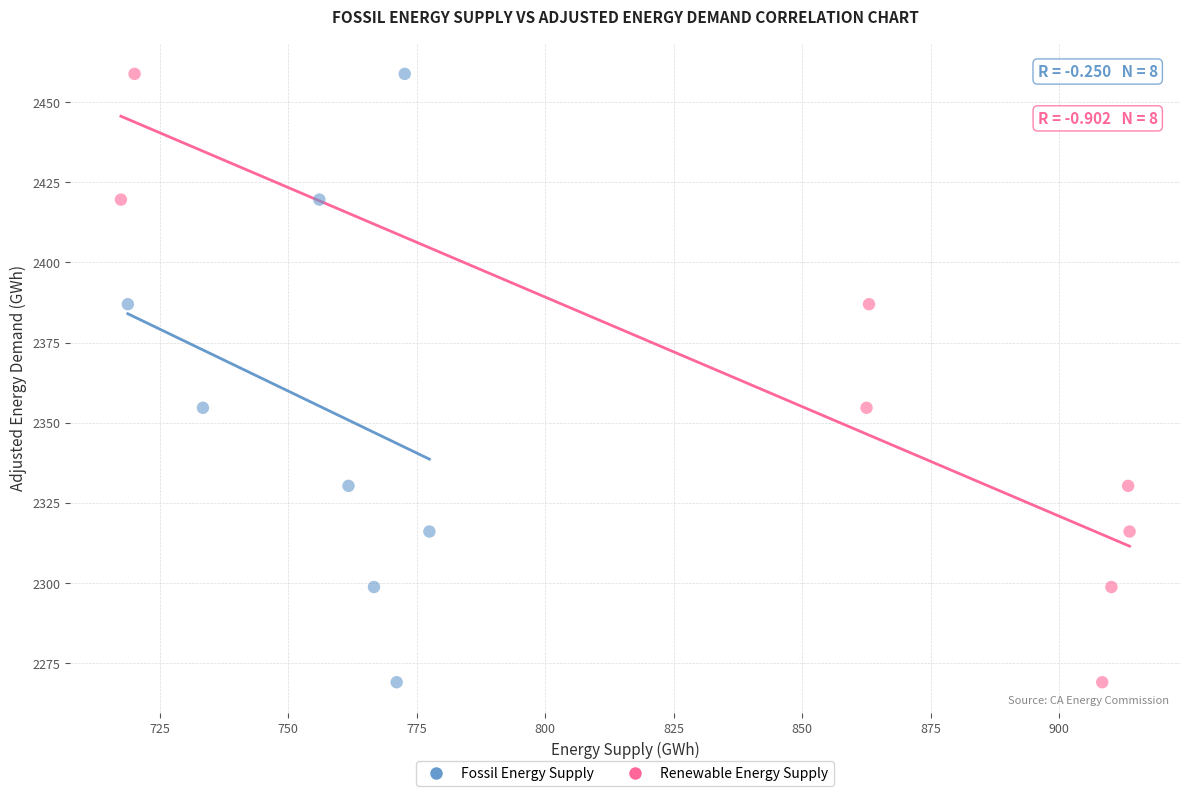

What are all the series names shown in the legend?

Fossil Energy Supply, Renewable Energy Supply